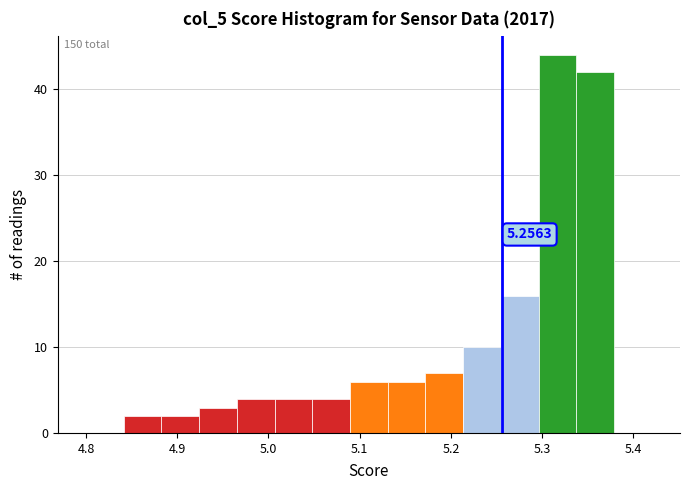

Over which range of the x-axis is the bar tallest?

5.30 to 5.34